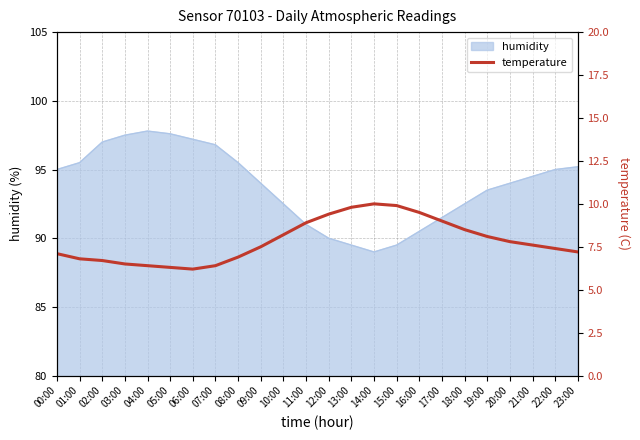

The humidity series shows 91.0 at 11:00. True or false?

True